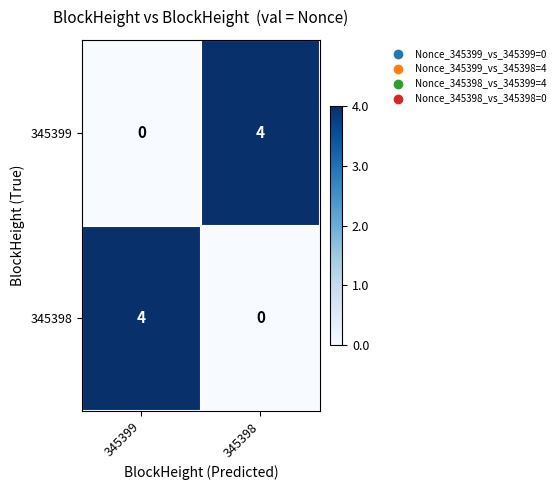

What is the sum of all 345398 values?

4